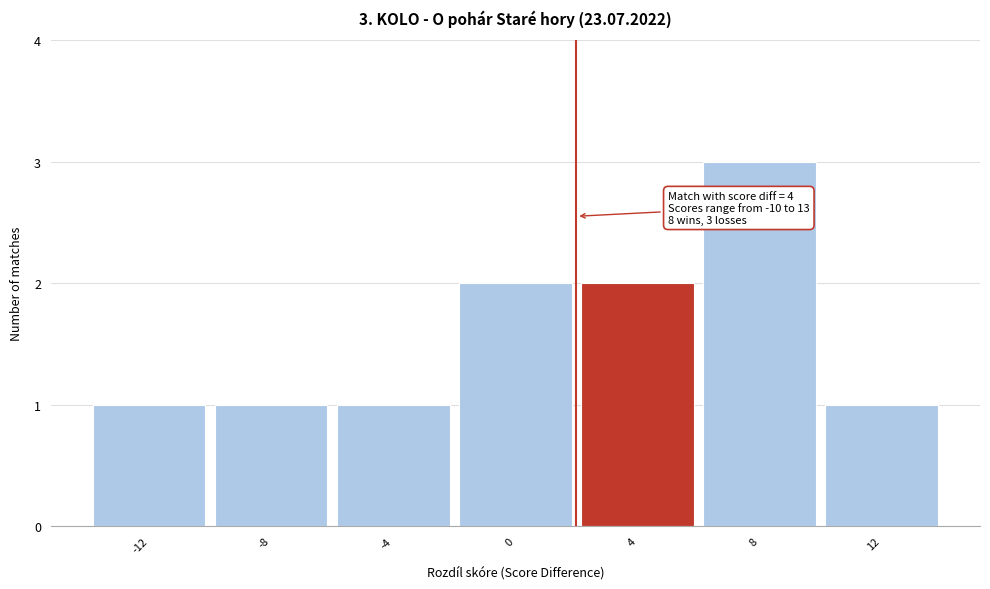

Reading left to right, extract all data points from this chart.

1	1	1	2	2	3	1